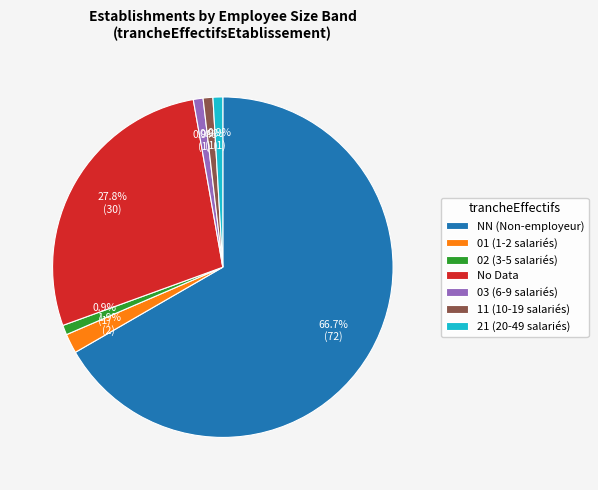

Between 11 (10-19 salariés) and NN (Non-employeur), which is larger?

NN (Non-employeur)